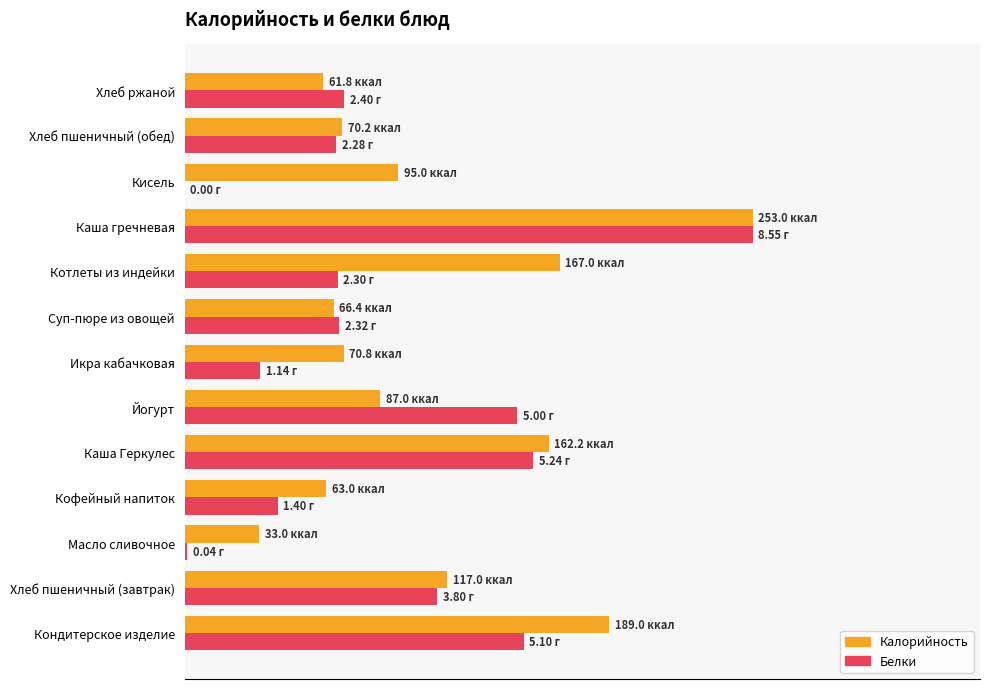

What is the difference between the maximum and minimum values in the Белки series?

100.0